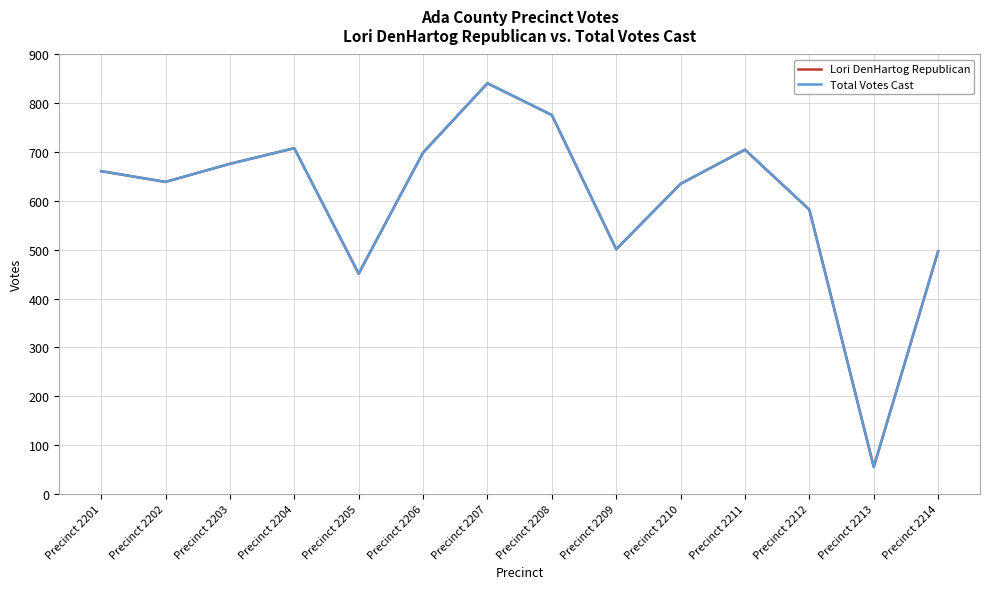

Reading right to left, extract all data points from this chart.

Lori DenHartog Republican: 497	55	582	705	635	501	776	841	699	451	708	676	639	661
Total Votes Cast: 497	55	582	705	635	501	776	841	699	451	708	676	639	661